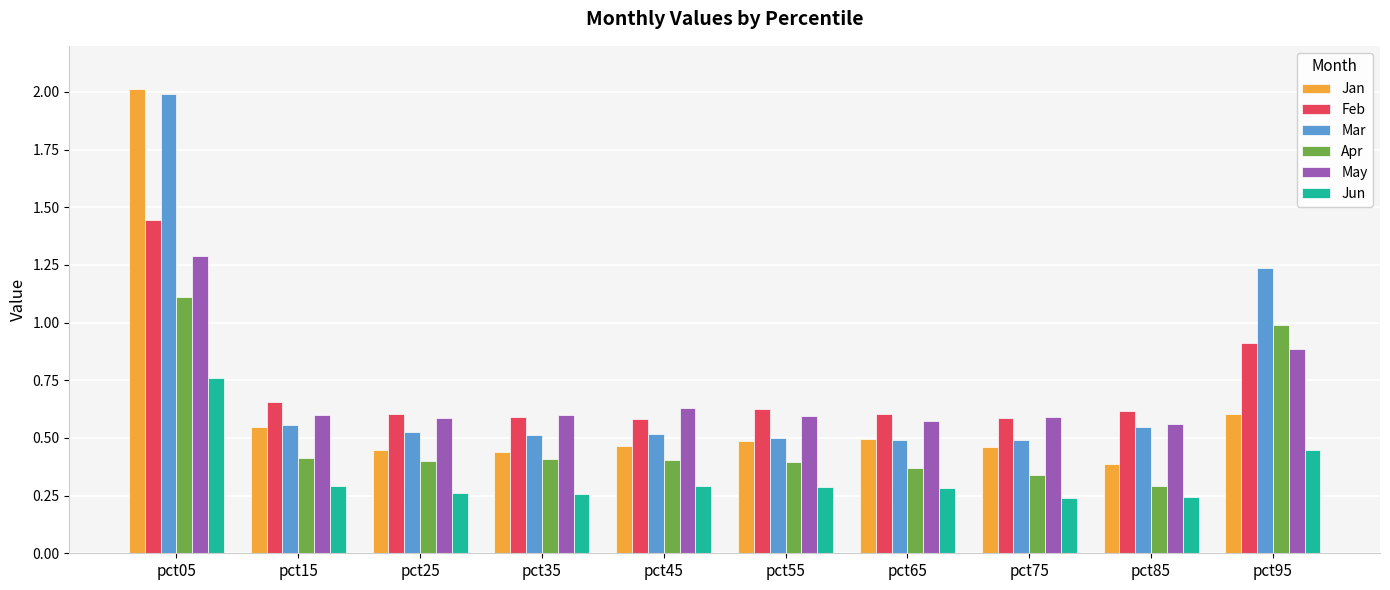

Which series has the widest spread of values?

Jan